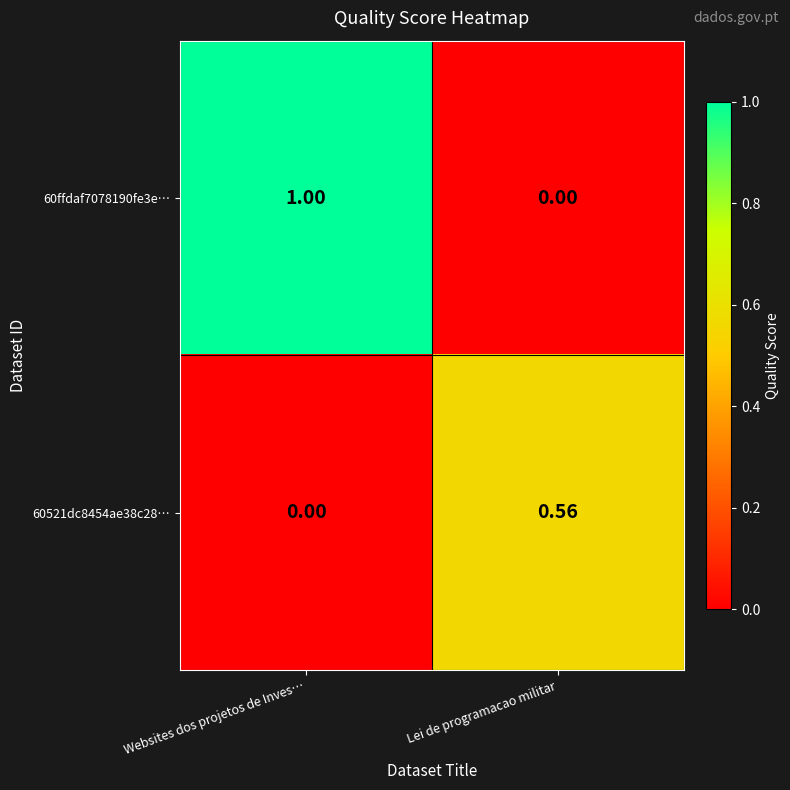

At which category is the sum across all series the highest?

Websites dos projetos de Inves…